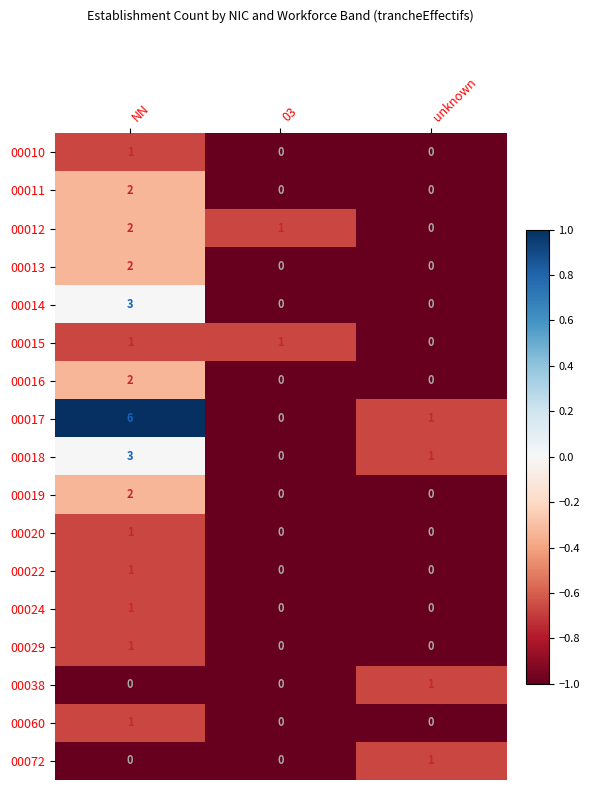

Which series has the largest range (max minus min)?

00017